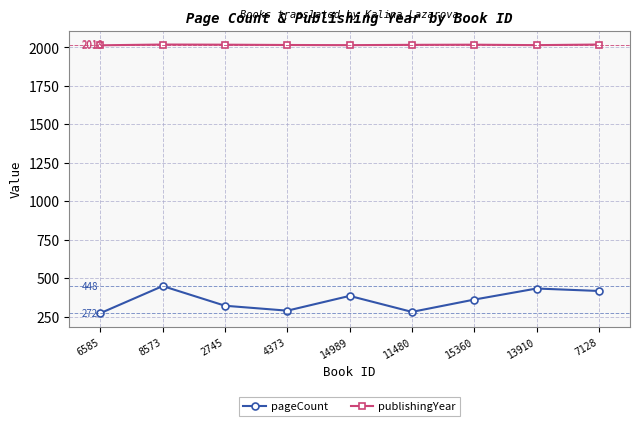

True or false: publishingYear has more than 0 interior local peaks.

True